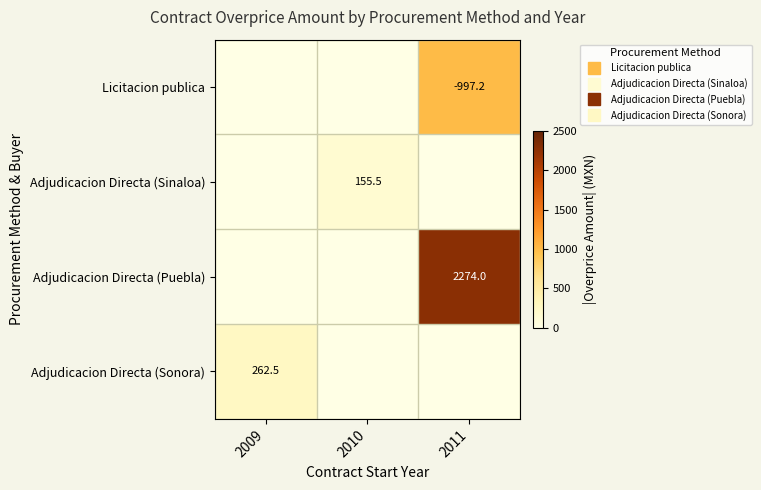

List the series in order of their peak value, lowest first.

Adjudicacion Directa (Sinaloa), Adjudicacion Directa (Sonora), Licitacion publica, Adjudicacion Directa (Puebla)